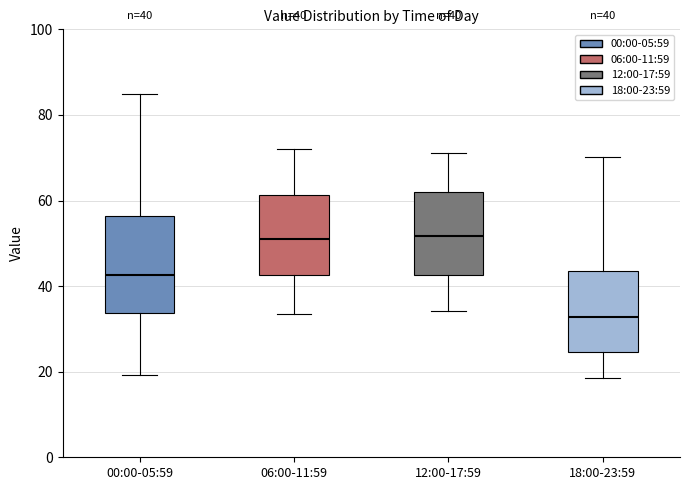

Comparing the boxes themselves (not the whiskers), which one is the tallest?

00:00-05:59